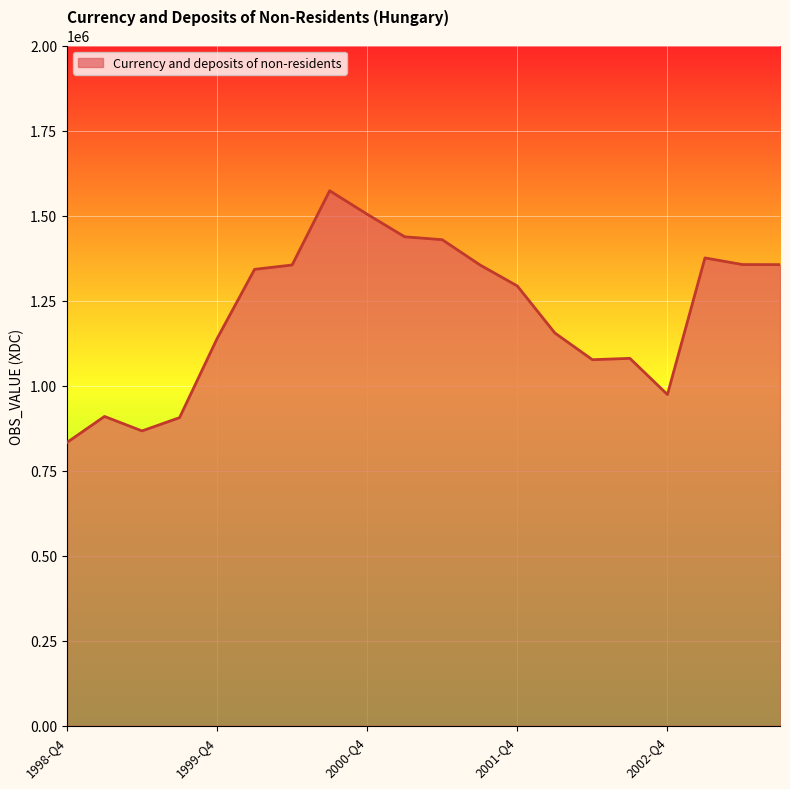

How many lines are shown in the chart?

1